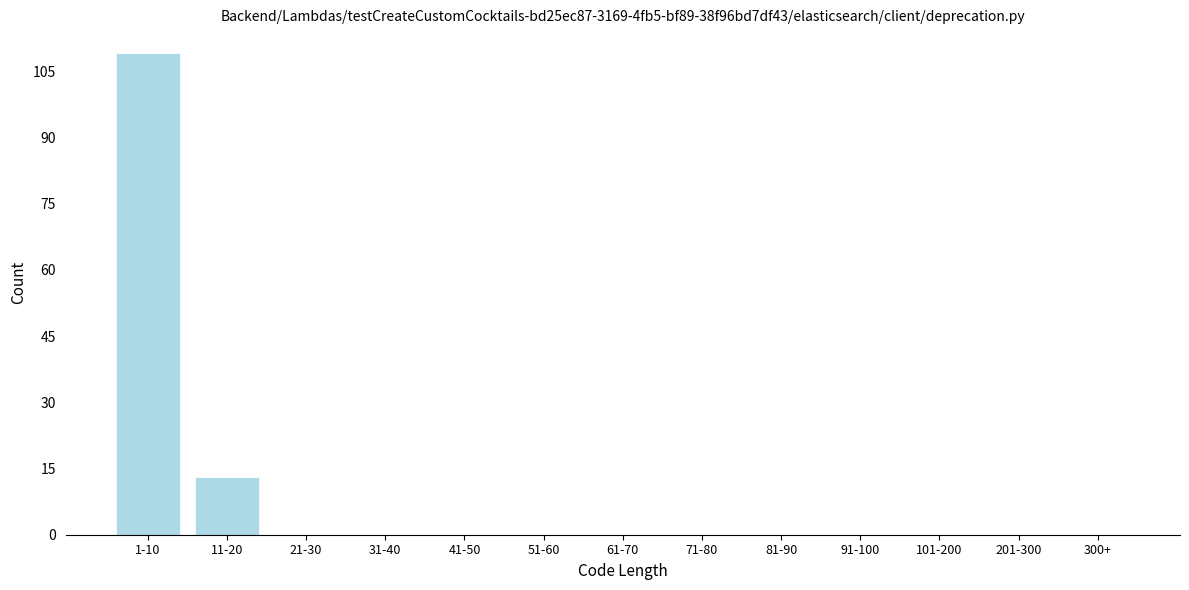

Reading left to right, transcribe all the data shown in this chart.

1-10=109	11-20=13	21-30=0	31-40=0	41-50=0	51-60=0	61-70=0	71-80=0	81-90=0	91-100=0	101-200=0	201-300=0	300+=0